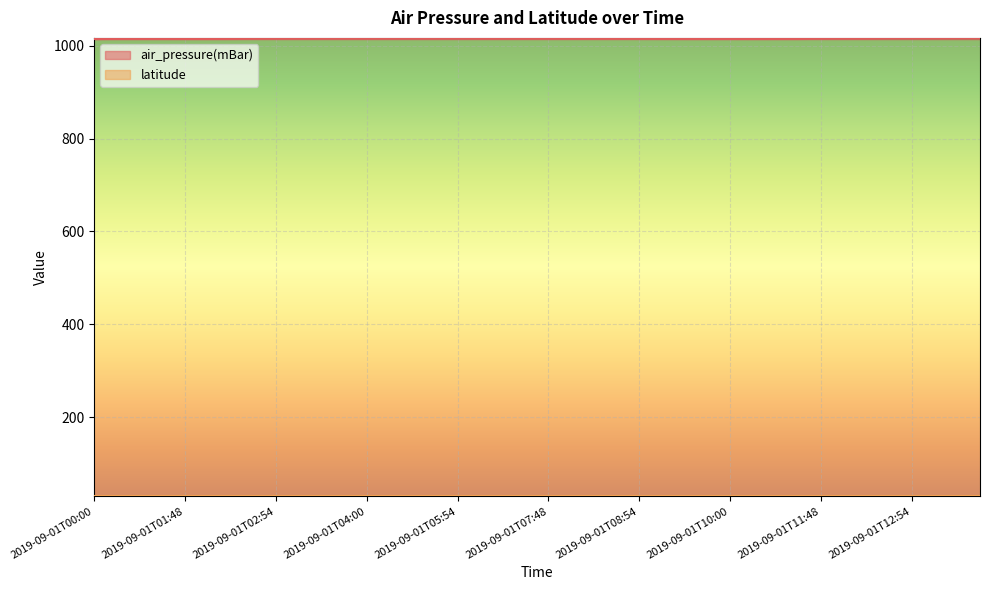

Reading left to right, extract all data points from this chart.

2019-09-01T00:00=1014.5	2019-09-01T00:48=1014.7	2019-09-01T00:54=1014.7	2019-09-01T01:00=1014.7	2019-09-01T01:48=1014.6	2019-09-01T01:54=1014.6	2019-09-01T02:00=1014.7	2019-09-01T02:48=1015.1	2019-09-01T02:54=1015.2	2019-09-01T03:00=1015.2	2019-09-01T03:48=1015.4	2019-09-01T03:54=1015.4	2019-09-01T04:00=1015.3	2019-09-01T04:48=1015.5	2019-09-01T04:54=1015.5	2019-09-01T05:48=1015.5	2019-09-01T05:54=1015.6	2019-09-01T06:48=1015.3	2019-09-01T06:54=1015.3	2019-09-01T07:00=1015.2	2019-09-01T07:48=1015.2	2019-09-01T07:54=1015.1	2019-09-01T08:00=1015.0	2019-09-01T08:48=1015.0	2019-09-01T08:54=1014.9	2019-09-01T09:00=1014.8	2019-09-01T09:48=1014.7	2019-09-01T09:54=1014.7	2019-09-01T10:00=1014.7	2019-09-01T10:48=1014.6	2019-09-01T10:54=1014.7	2019-09-01T11:00=1014.7	2019-09-01T11:48=1015.3	2019-09-01T11:54=1015.4	2019-09-01T12:00=1015.4	2019-09-01T12:48=1016.1	2019-09-01T12:54=1016.1	2019-09-01T13:00=1016.1	2019-09-01T13:48=1016.3	2019-09-01T13:54=1016.4